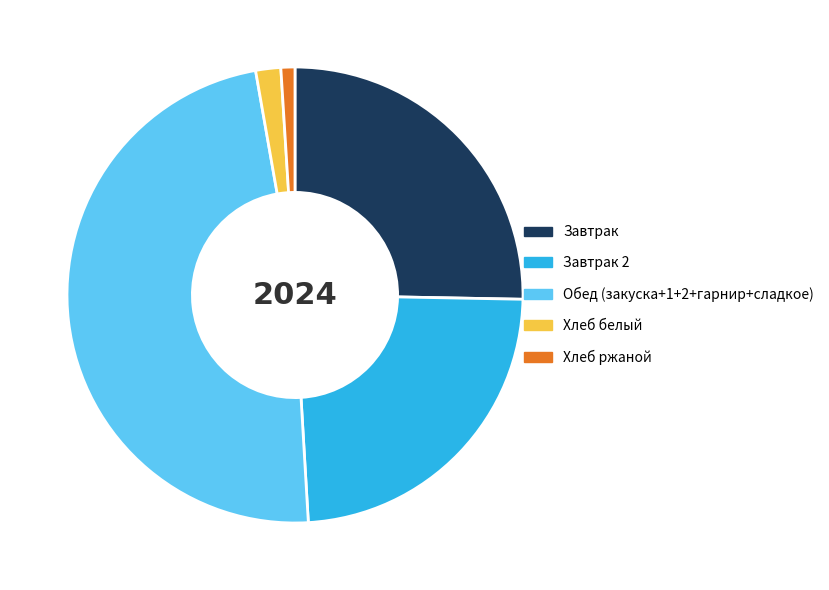

How many slices are in this pie chart?

5